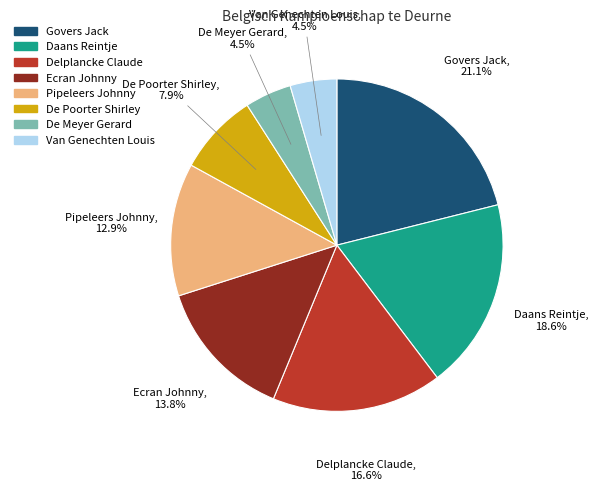

How much of the chart is everything except Daans Reintje?

81.4%